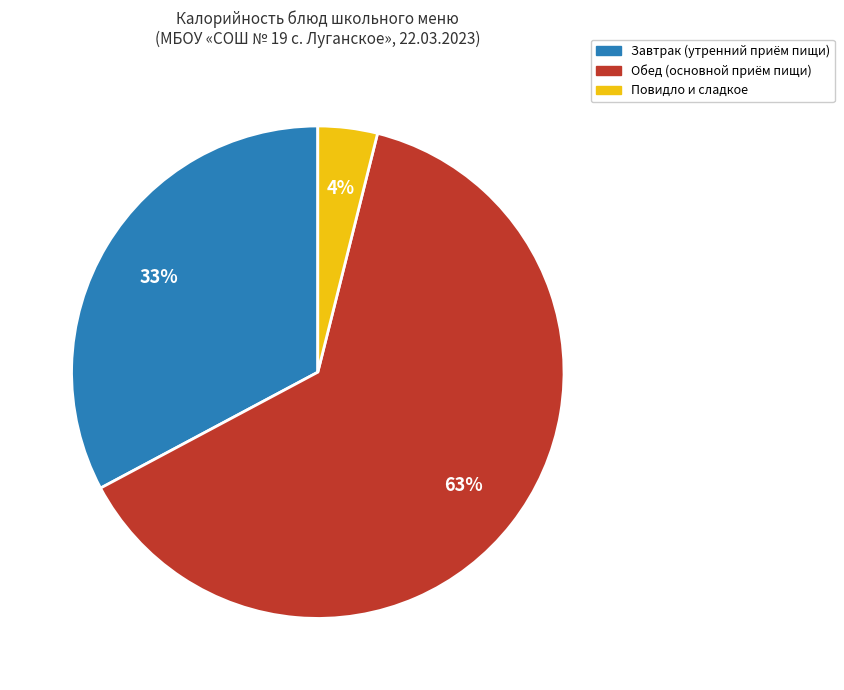

To the nearest percent, what is the difference between the largest and smallest slice percentages?

59%